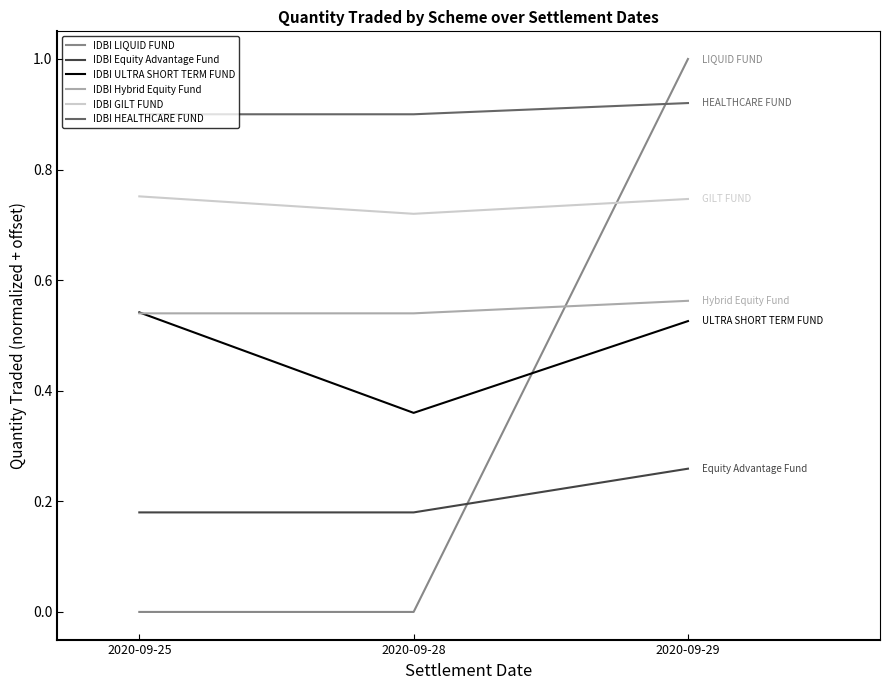

The IDBI LIQUID FUND series shows -0.3 at 2020-09-25. True or false?

False